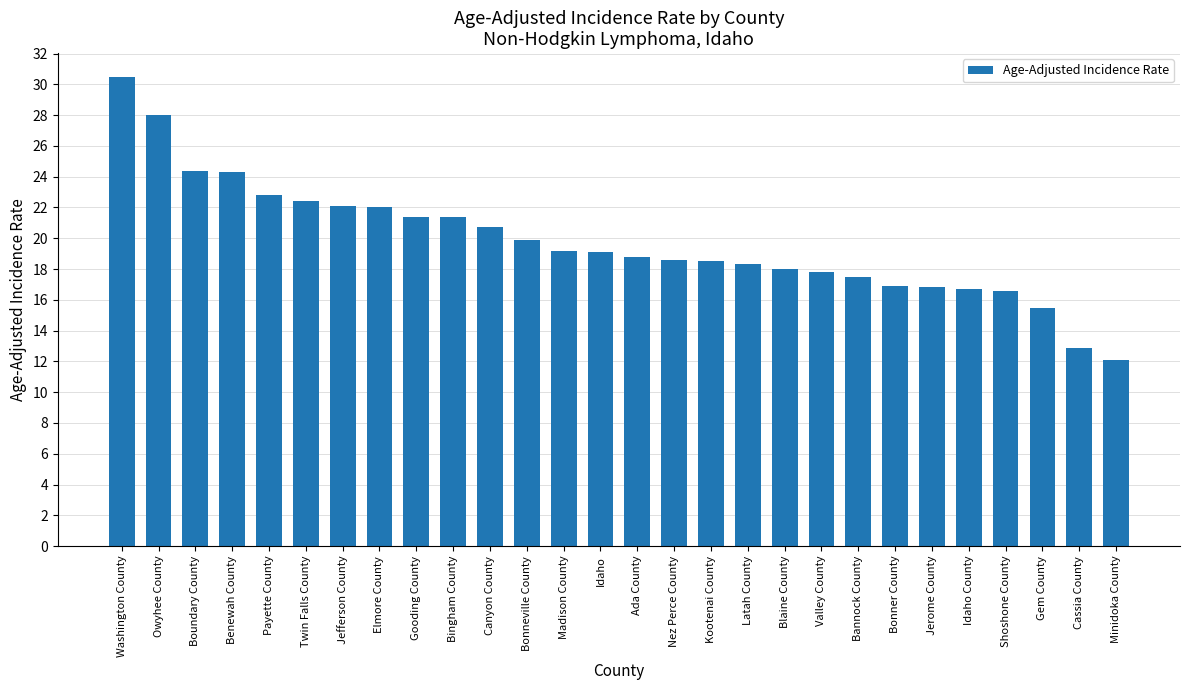

How many data points are above 19?

14